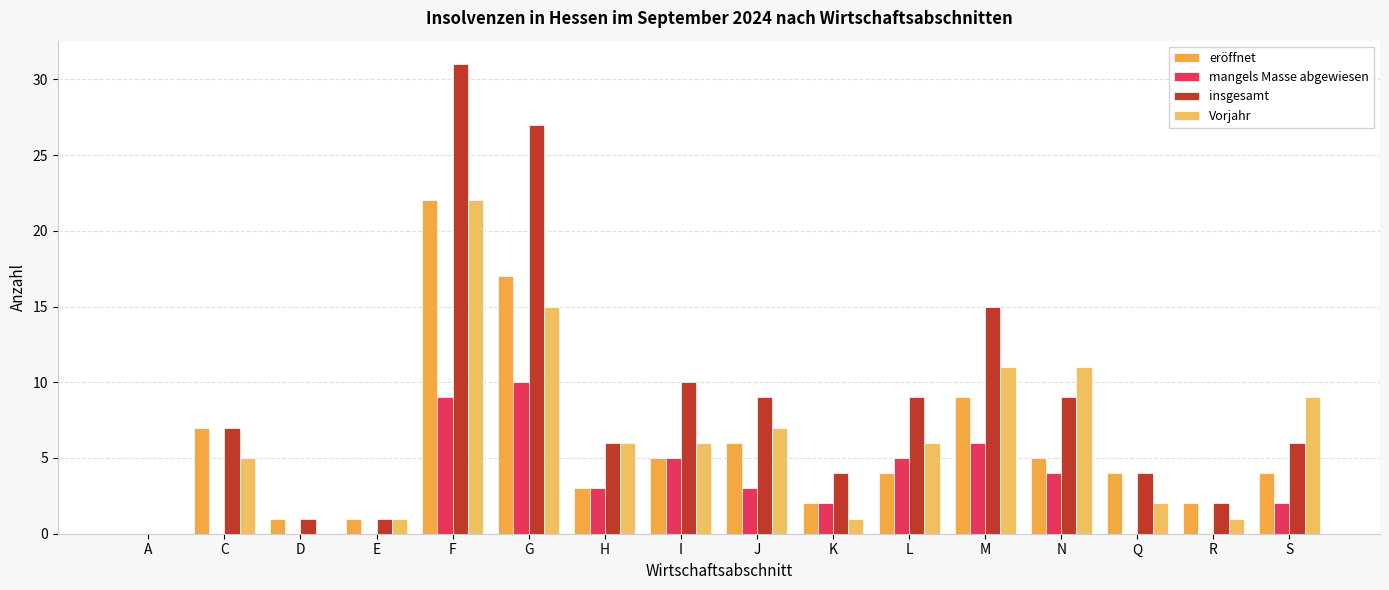

Rank the categories by insgesamt value from lowest to highest.

A, D, E, R, K, Q, H, S, C, J, L, N, I, M, G, F